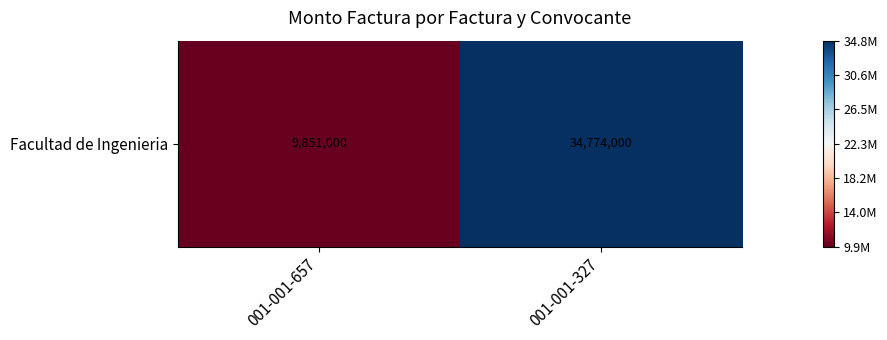

What is the change in value from 001-001-657 to 001-001-327?

+24923000